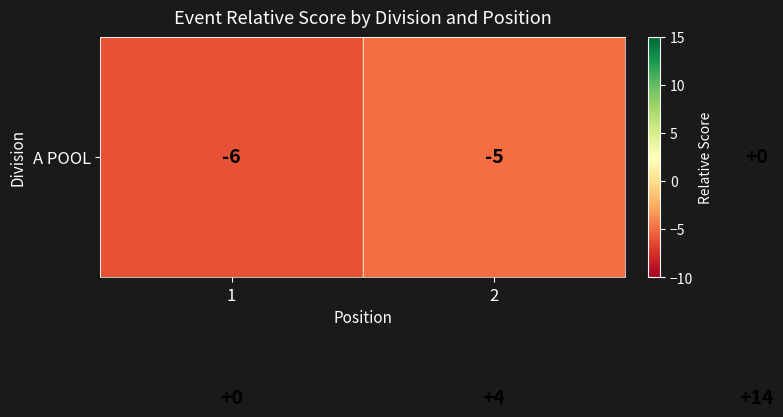

What is the greatest value displayed?

14